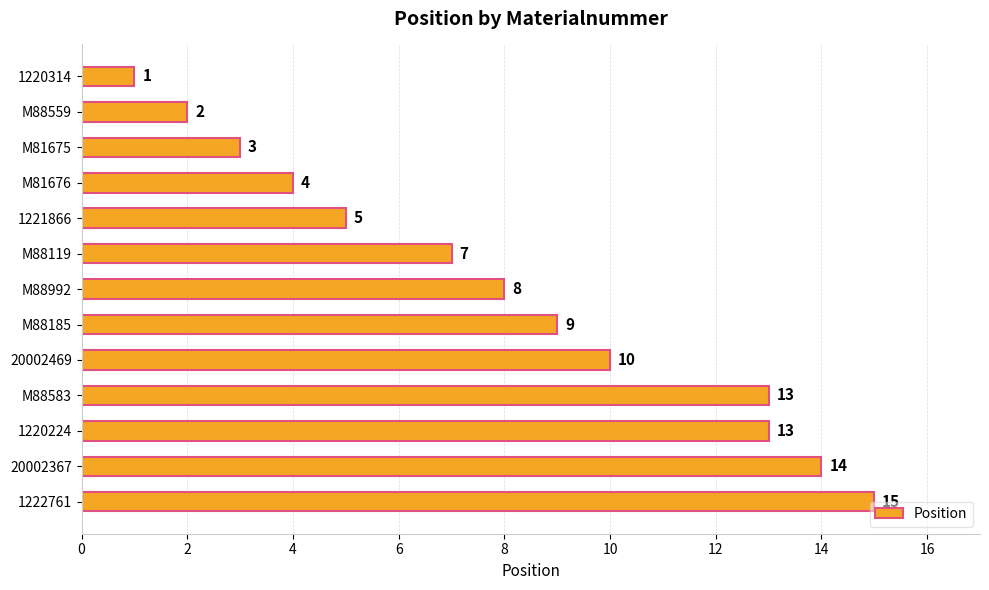

Which label corresponds to the smallest value in the chart?

1220314